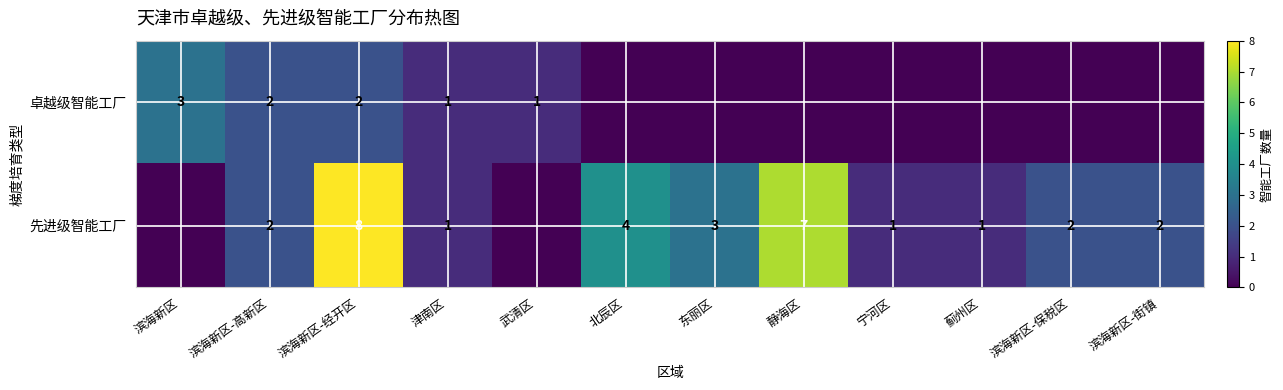

True or false: 先进级智能工厂 has a value of 4 at 北辰区.

True